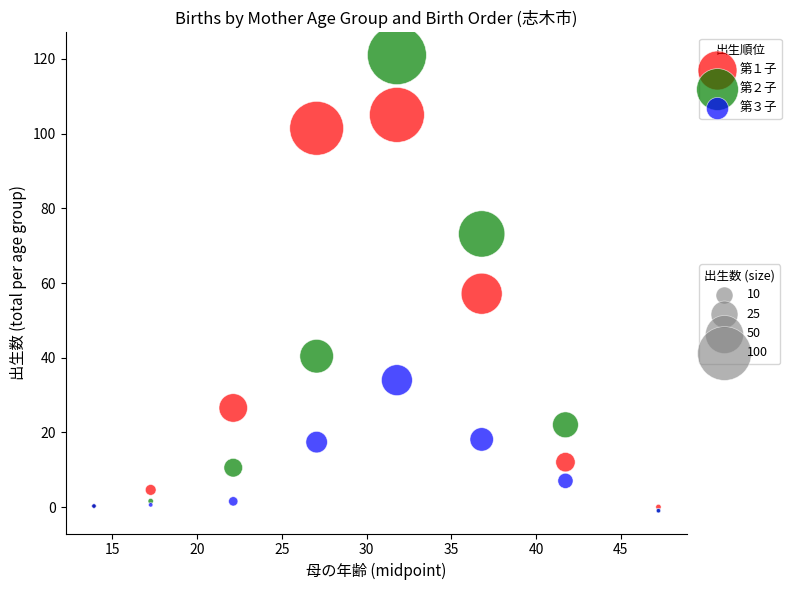

Across all series, what Y value is closest to 60?

57.1